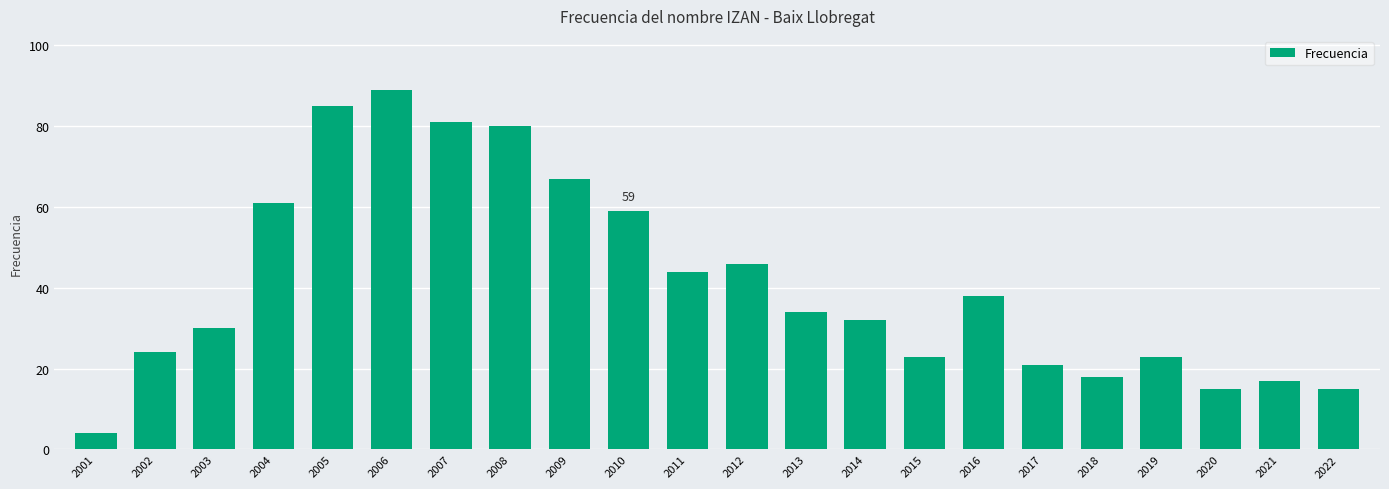

Is it true that the value at 2011 is 11?

False